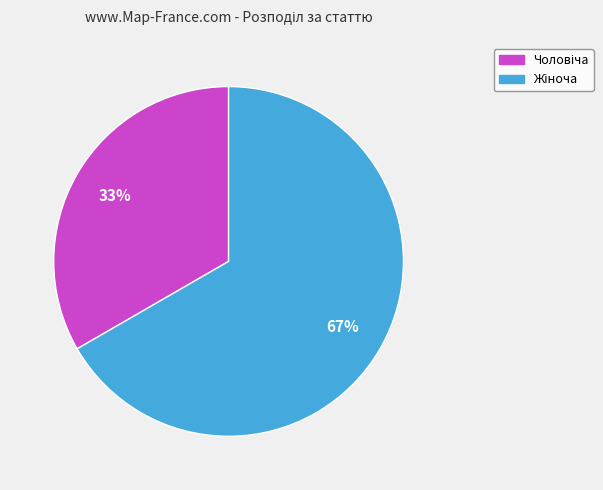

Count the number of slices in the pie.

2